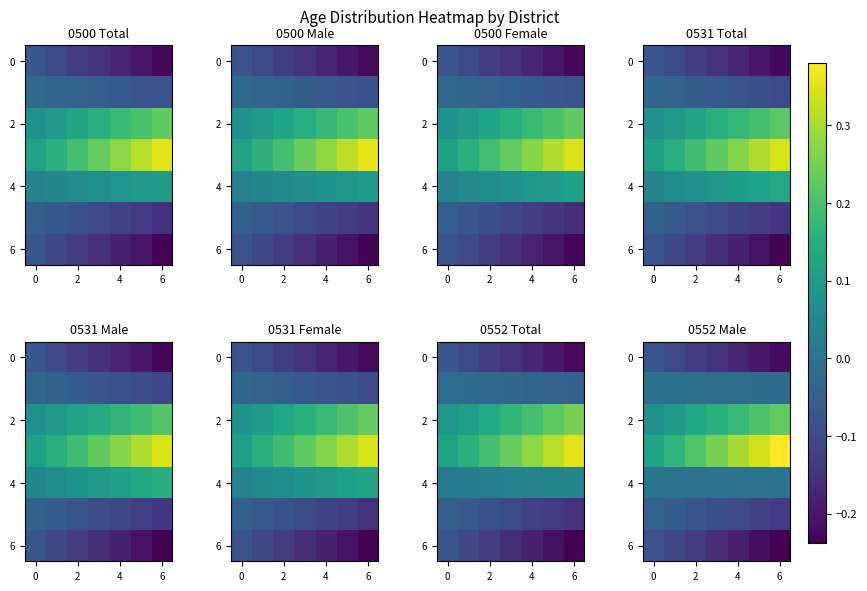

At how many categories does at least one series exceed 0?

7